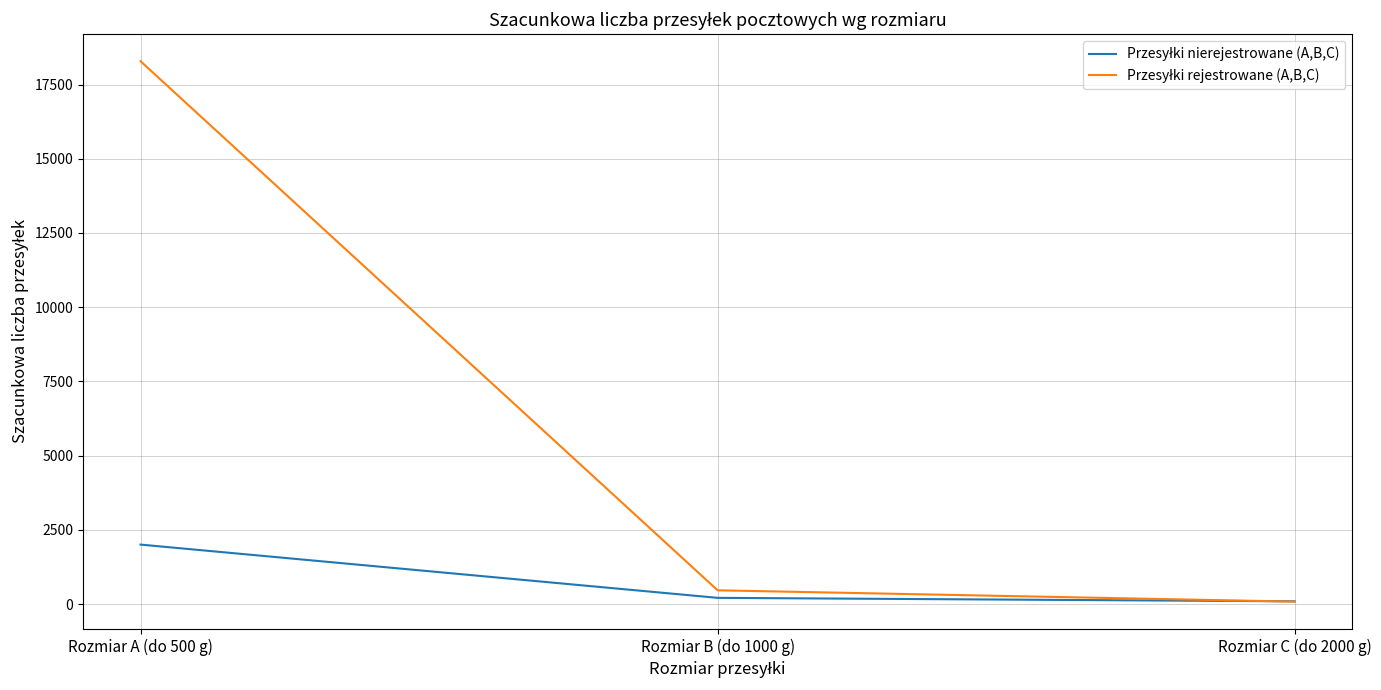

Which label corresponds to the largest value in the chart?

Rozmiar A (do 500 g)